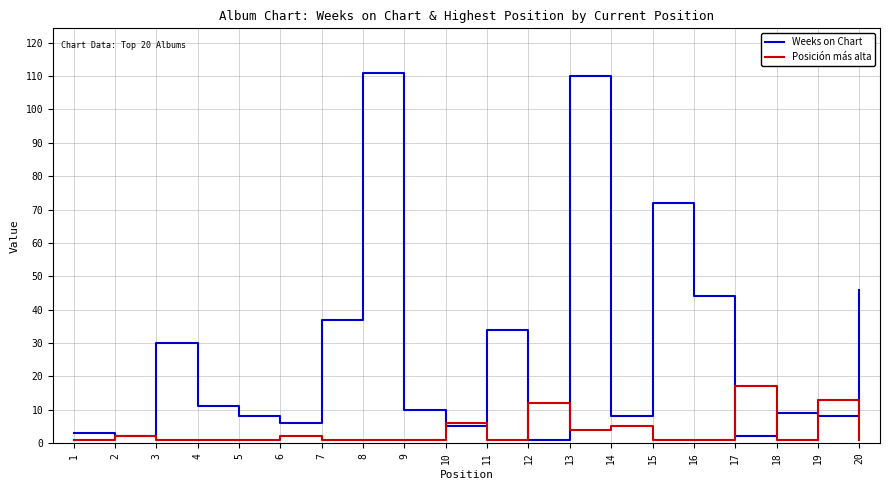

Where is the first local minimum for Weeks on Chart?

2